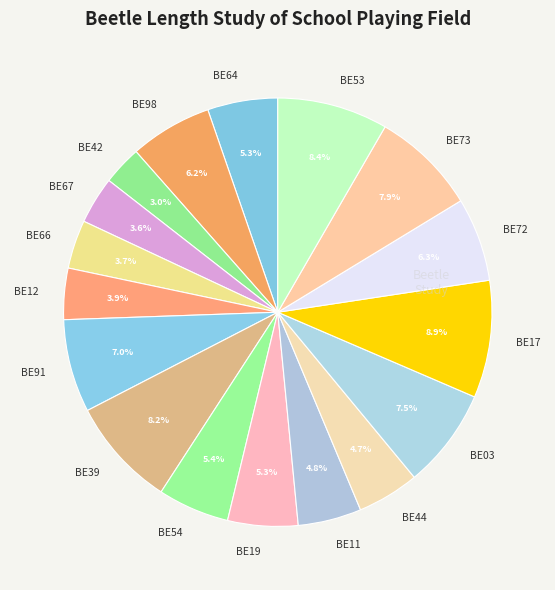

Approximately how many times larger is the value at BE19 compared to BE42?

1.8